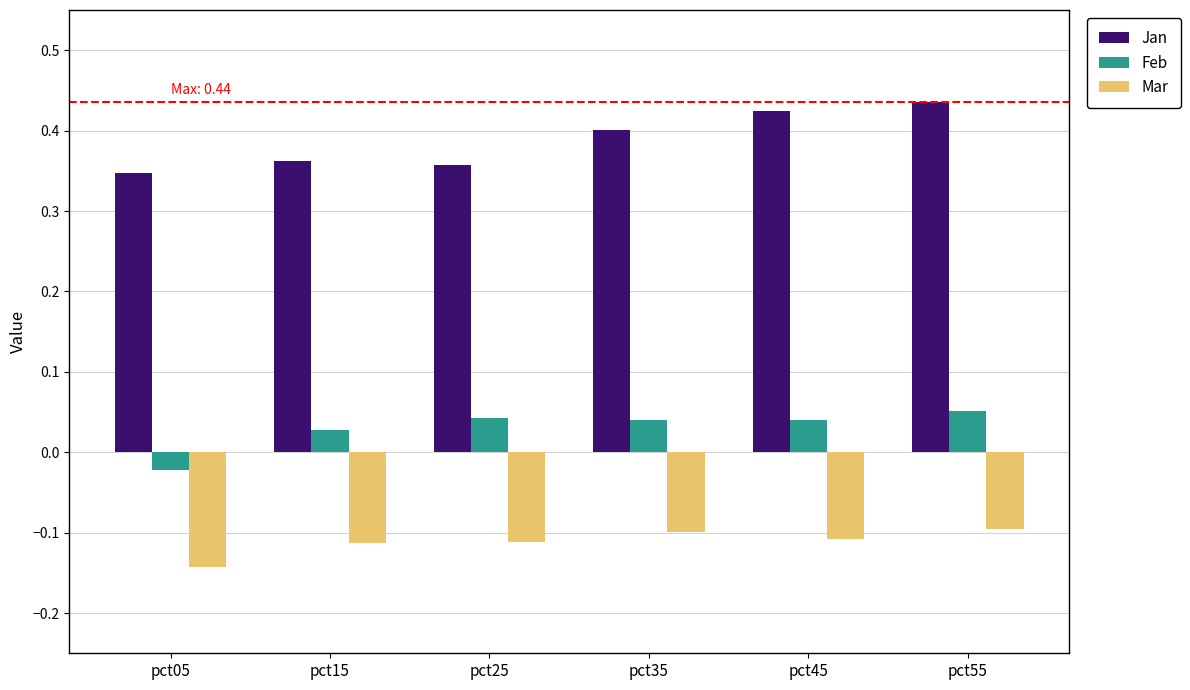

Is it true that Mar equals -0.1 at pct35?

True